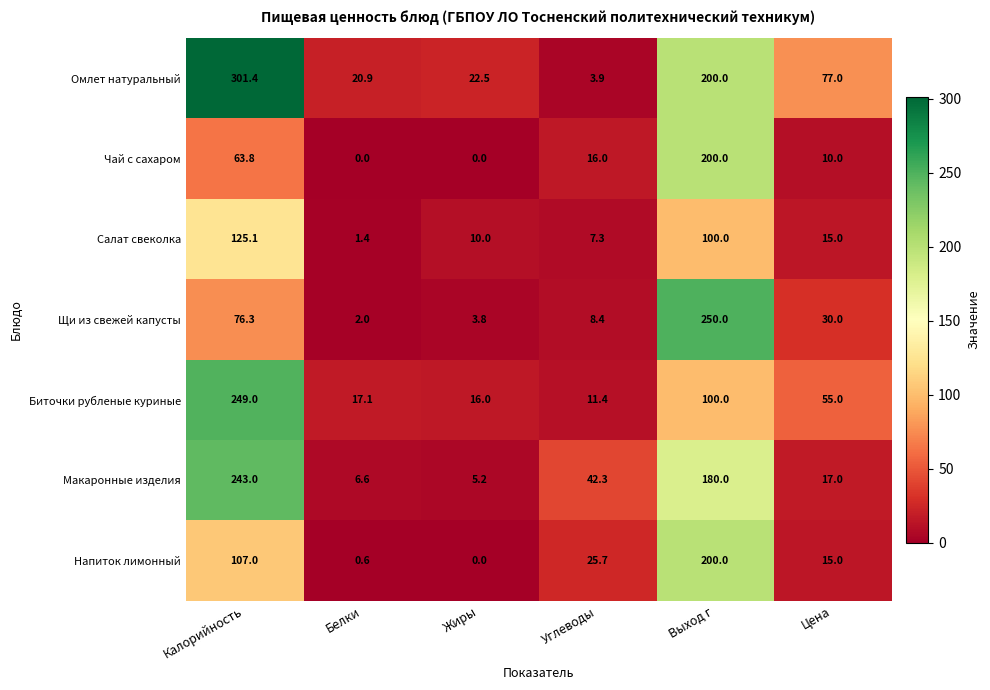

Which series has the largest total across all categories?

Омлет натуральный